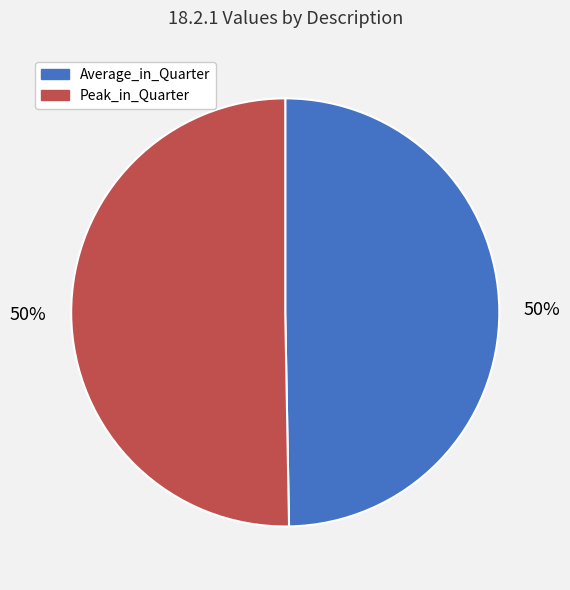

Is the sum of Average_in_Quarter and Peak_in_Quarter greater than half?

Yes